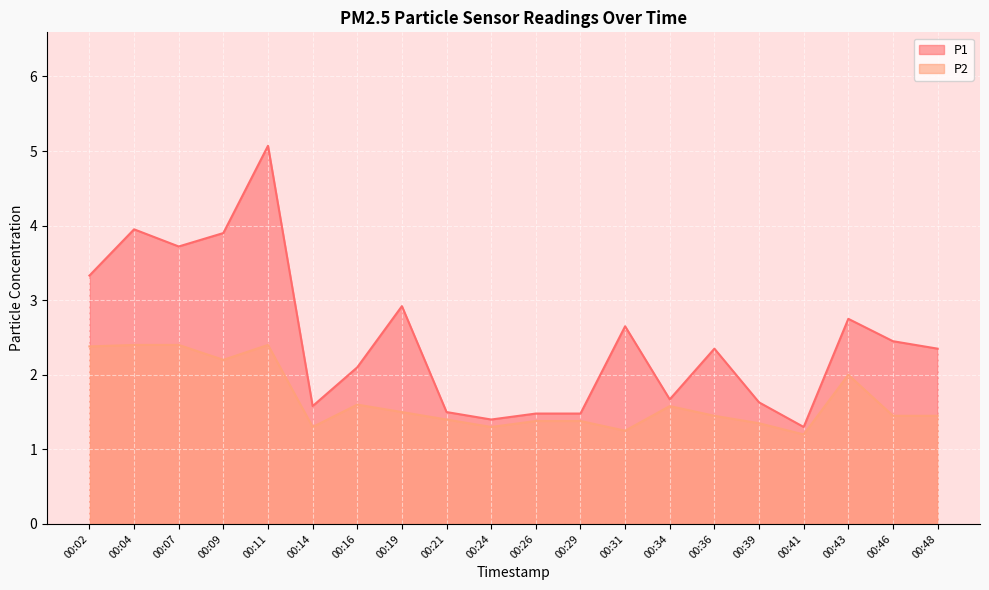

What is the difference between the maximum and minimum values in the P1 series?

3.8